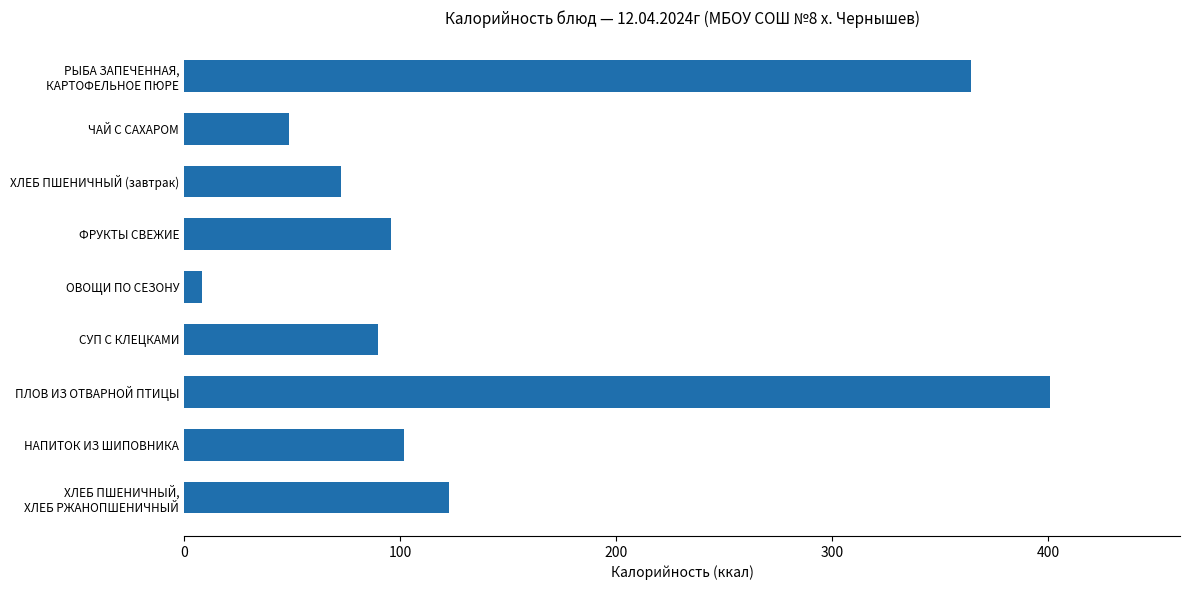

What is the sum of all values?

1305.2